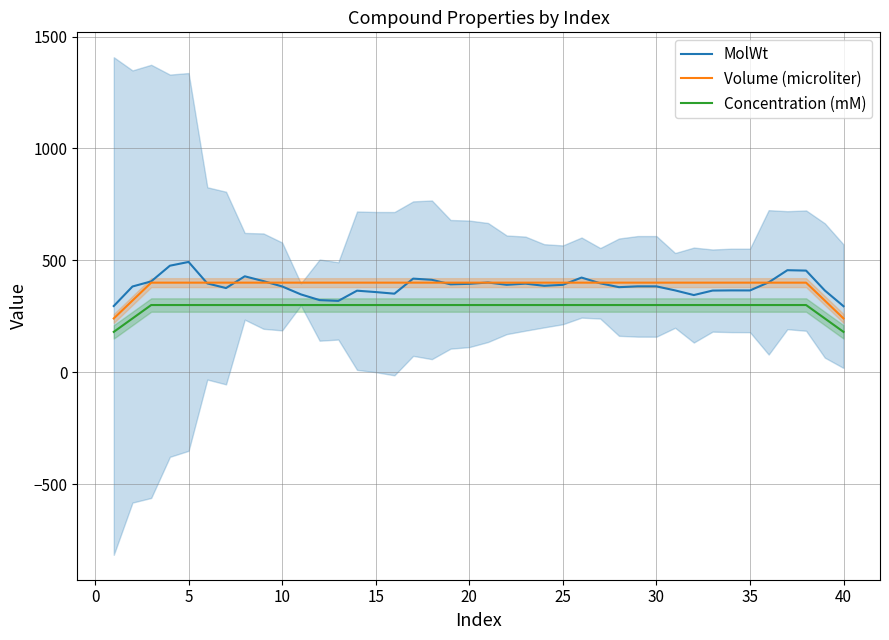

What is the value of the MolWt point at the 24th from the left?

386.0